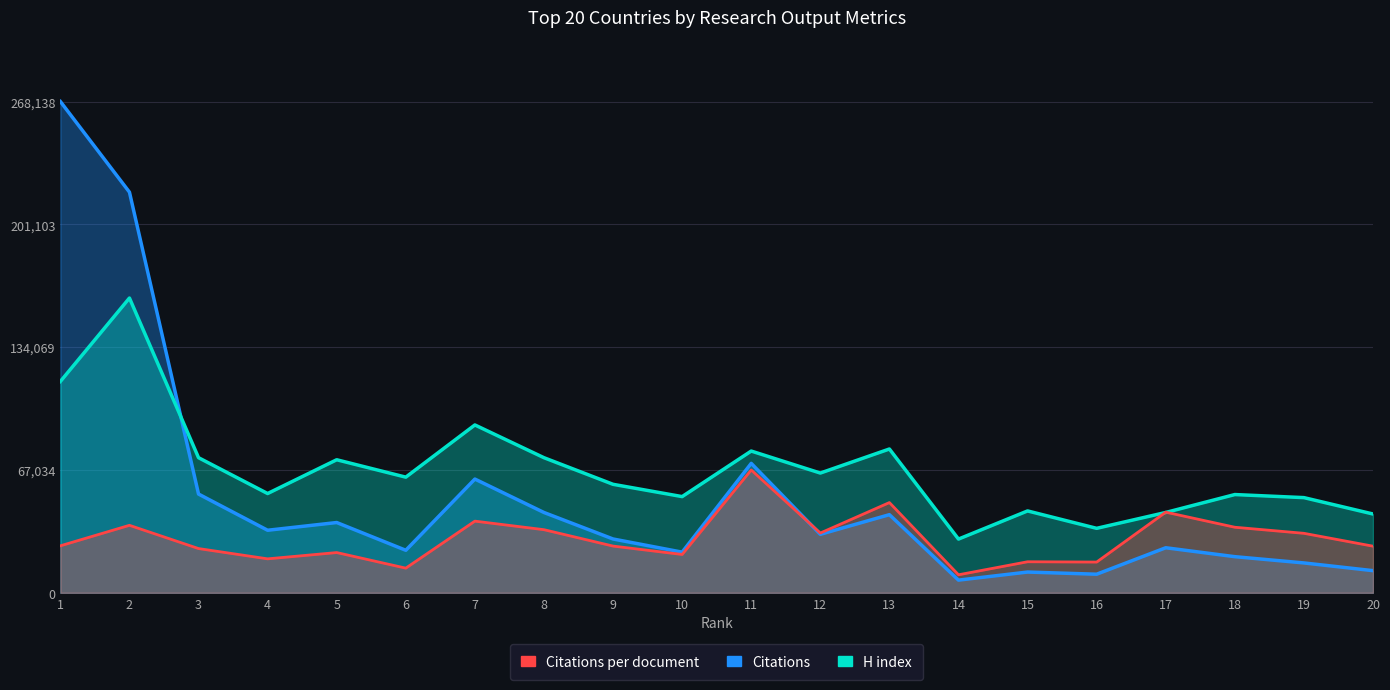

Which series has the largest range (max minus min)?

Citations